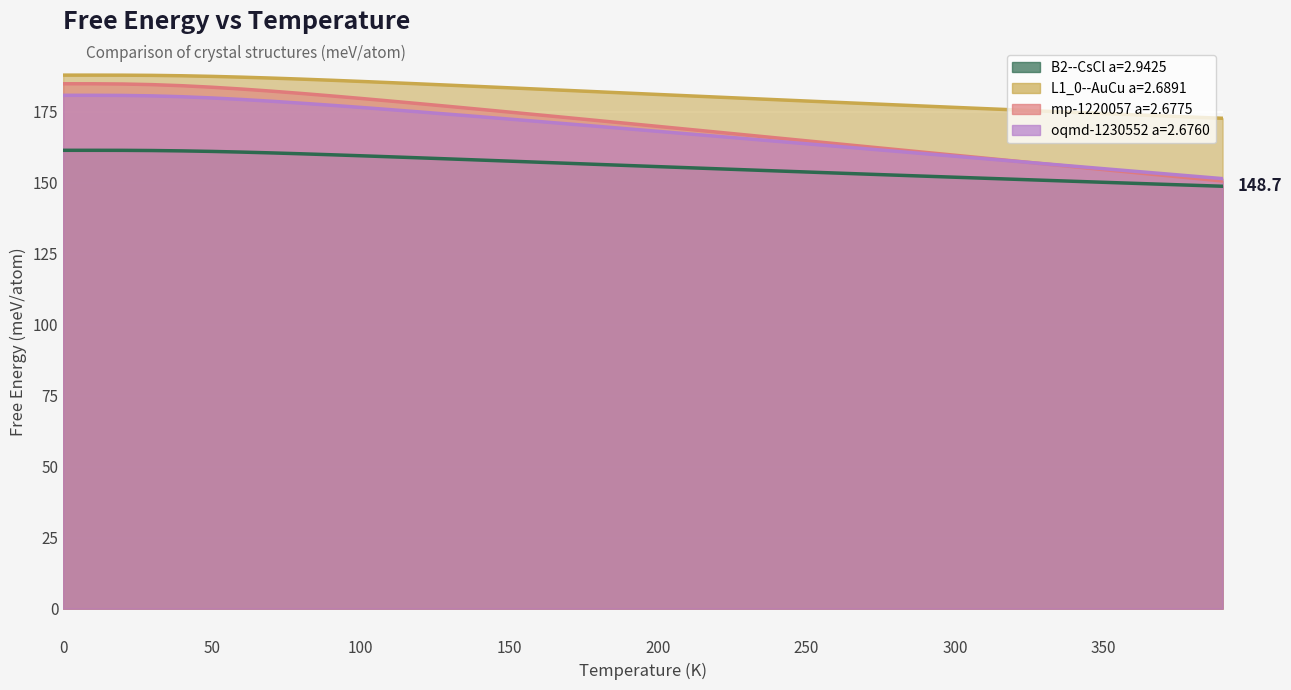

What is the label of the 30th point from the right?

100